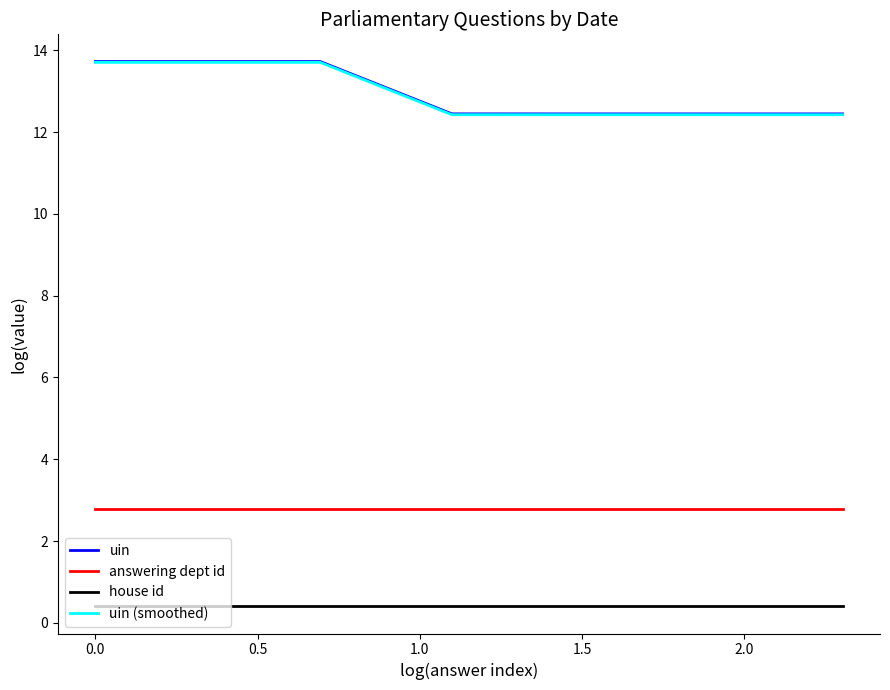

Count the number of data series in this chart.

4